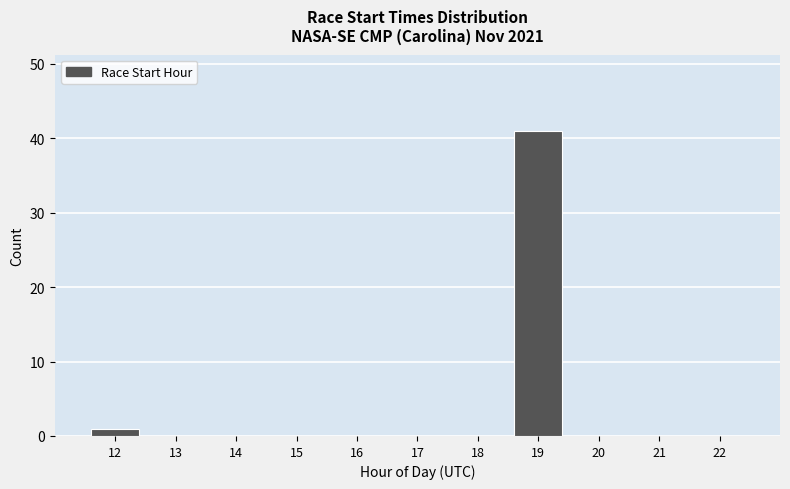

Reading left to right, what are all the values shown in this chart?

12=1	13=0	14=0	15=0	16=0	17=0	18=0	19=41	20=0	21=0	22=0